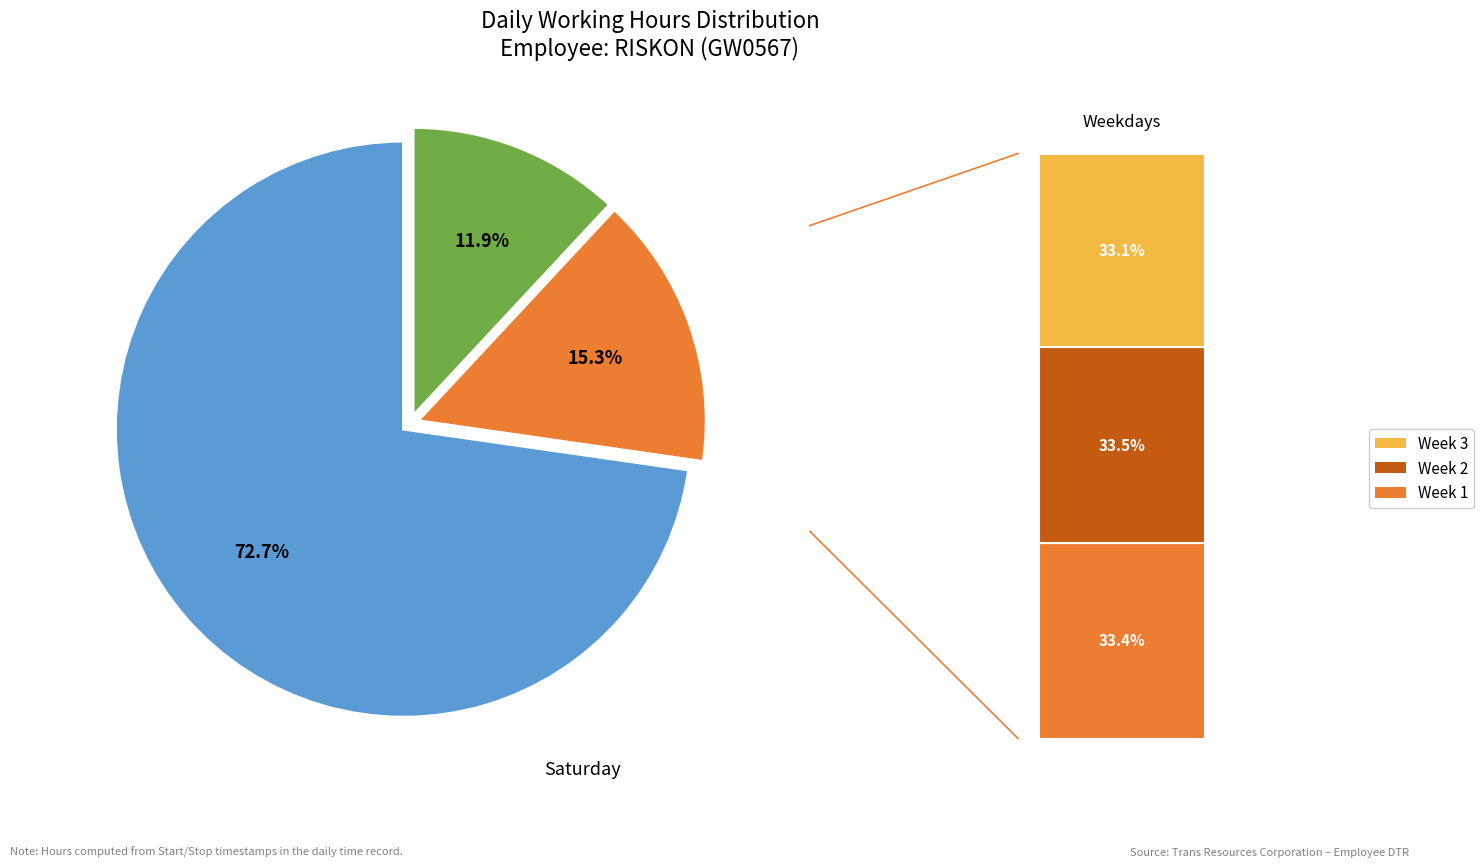

What is the majority slice?

Week 3